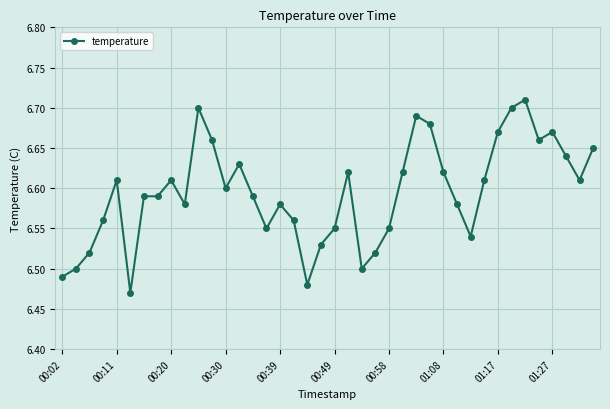

True or false: the data has more than 1 interior local peaks.

True